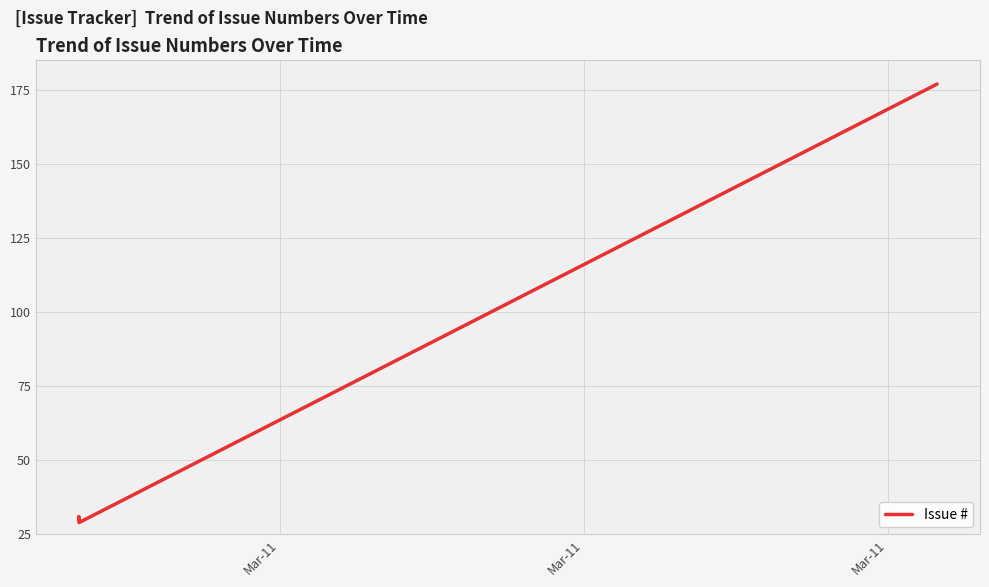

What is the greatest value displayed?

177